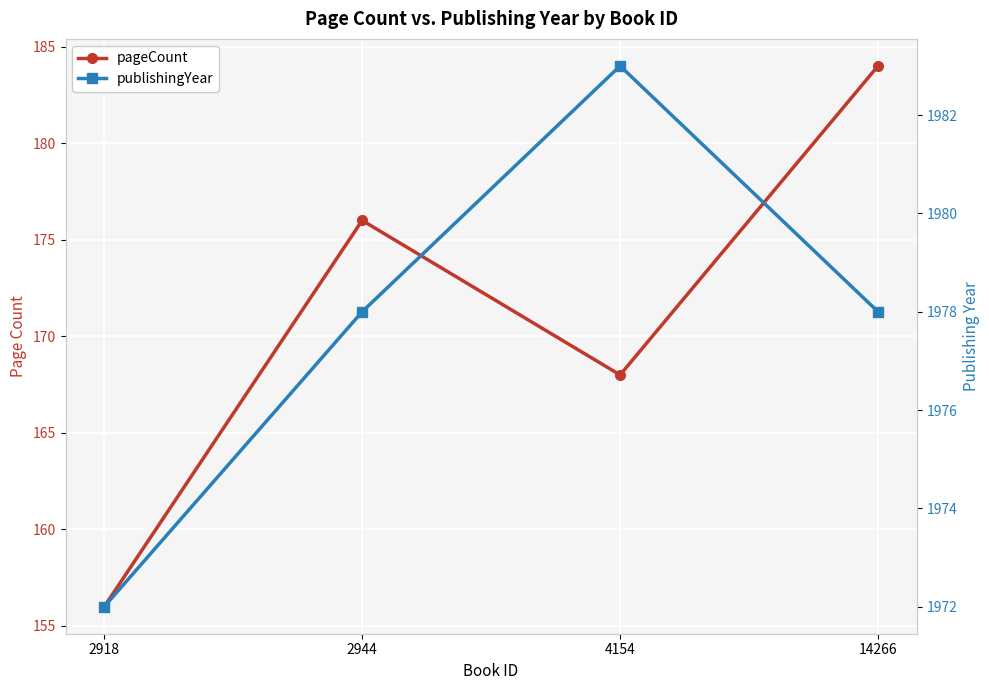

Rank the series by their maximum value, from lowest to highest.

pageCount, publishingYear